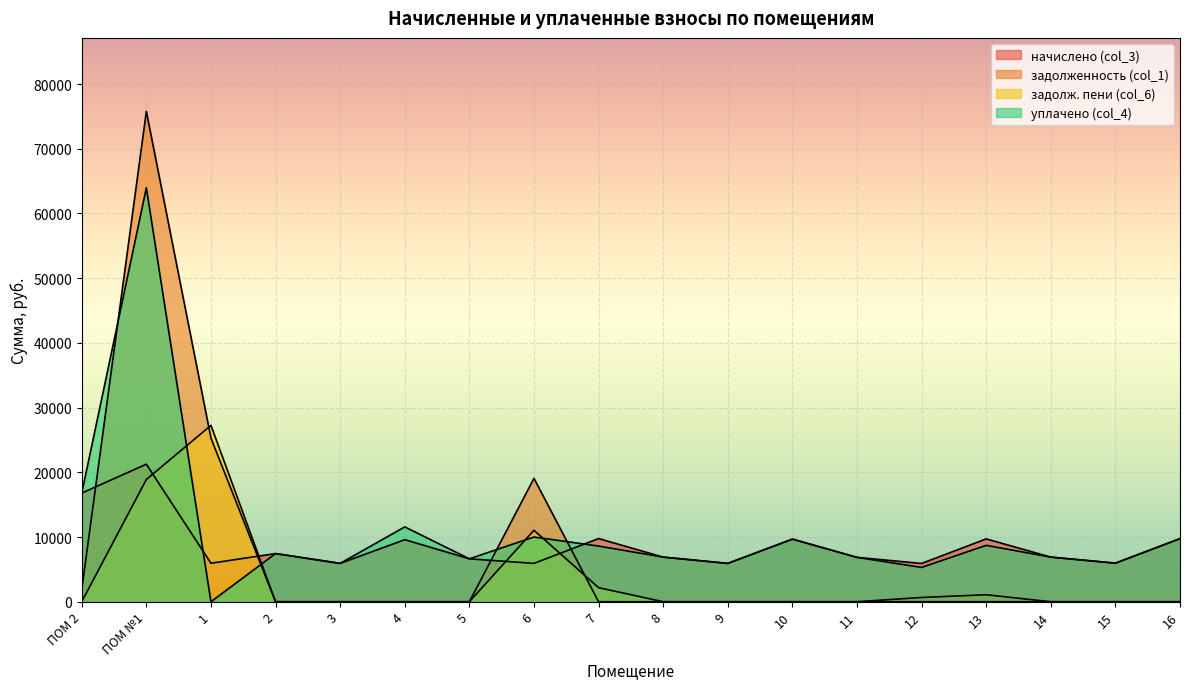

True or false: задолж. пени (col_6) has a value of 0.0 at 10.

True